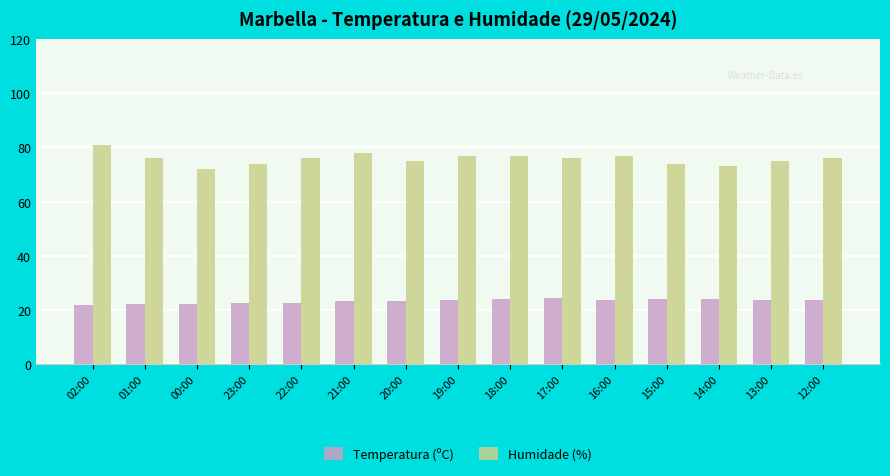

What is the lowest value of the Temperatura (ºC) series?

21.8